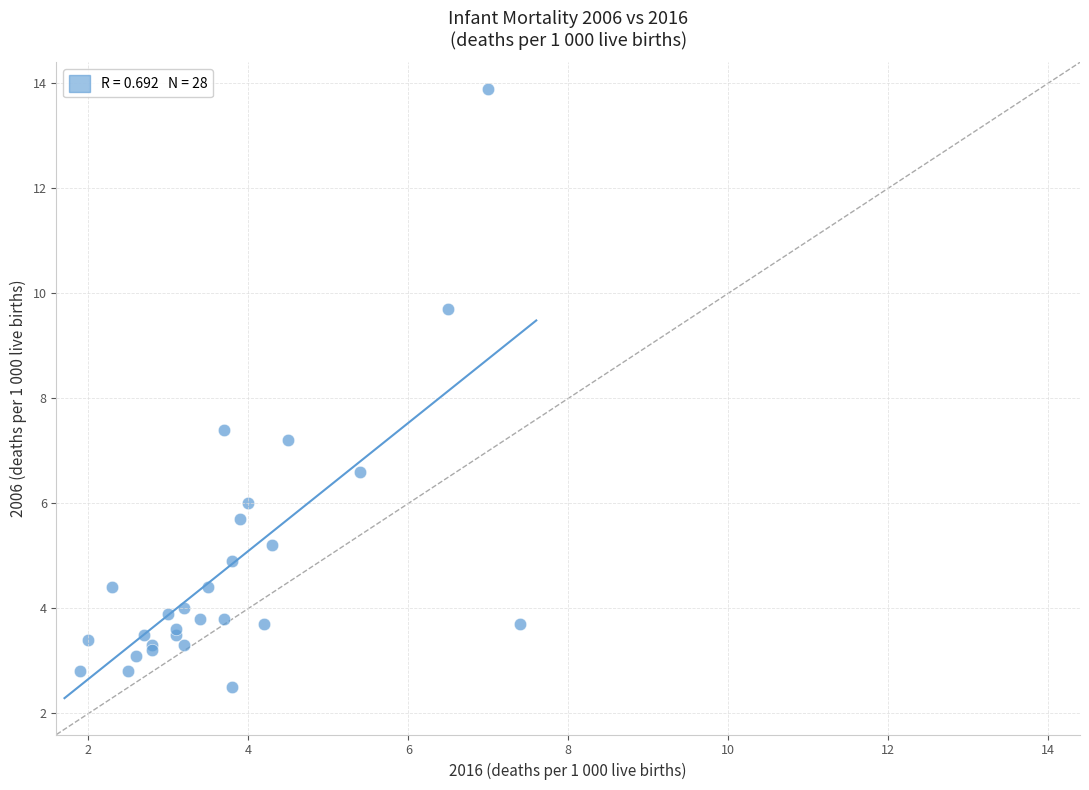

What Y value in the scatter plot is closest to 8?

7.4